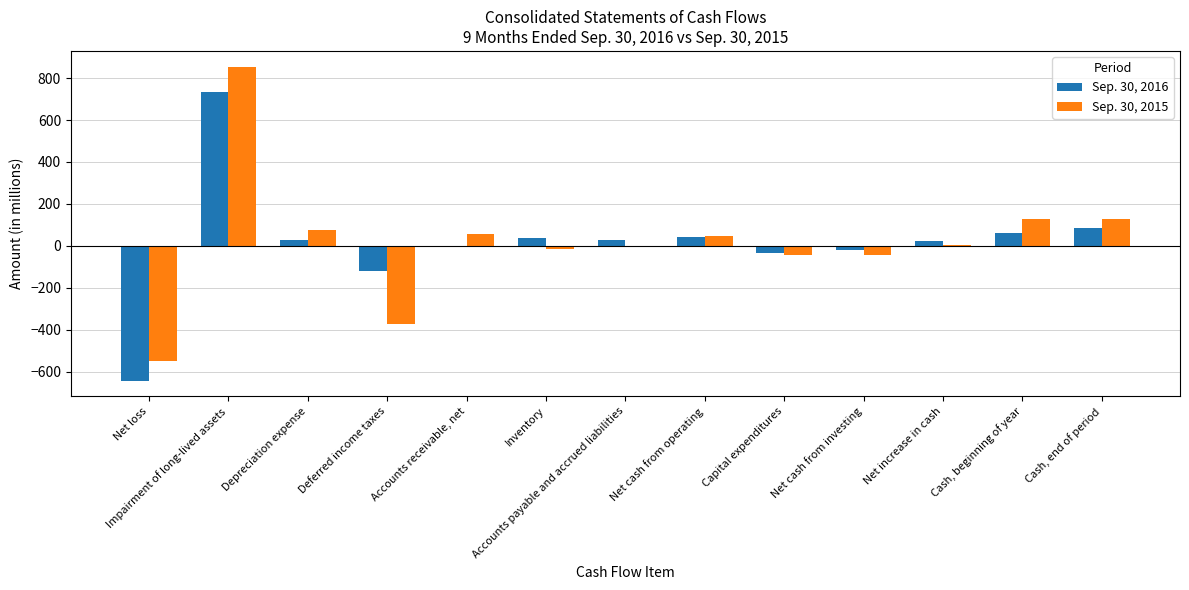

Is it true that Sep. 30, 2016 equals -118 at Deferred income taxes?

True